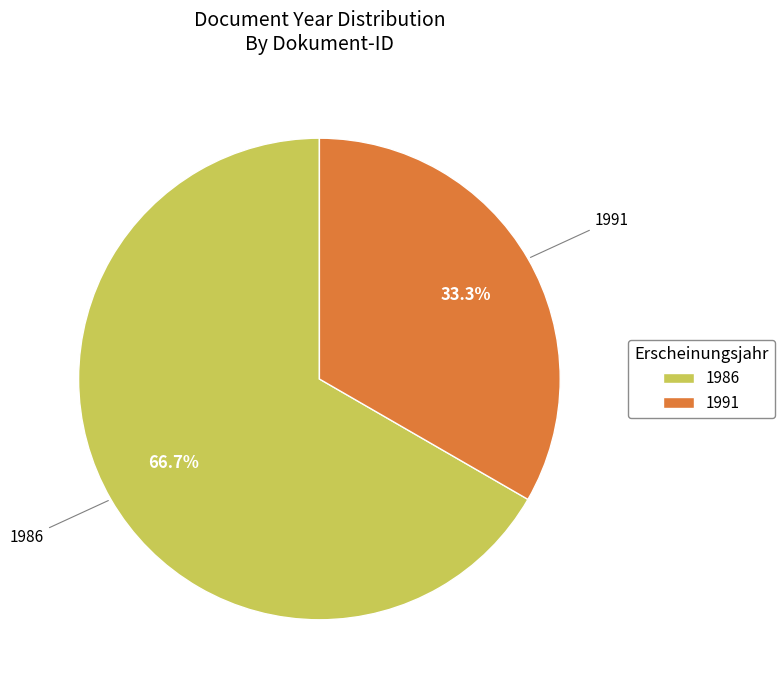

What is the total percentage of 1986 and 1991?

100.0%